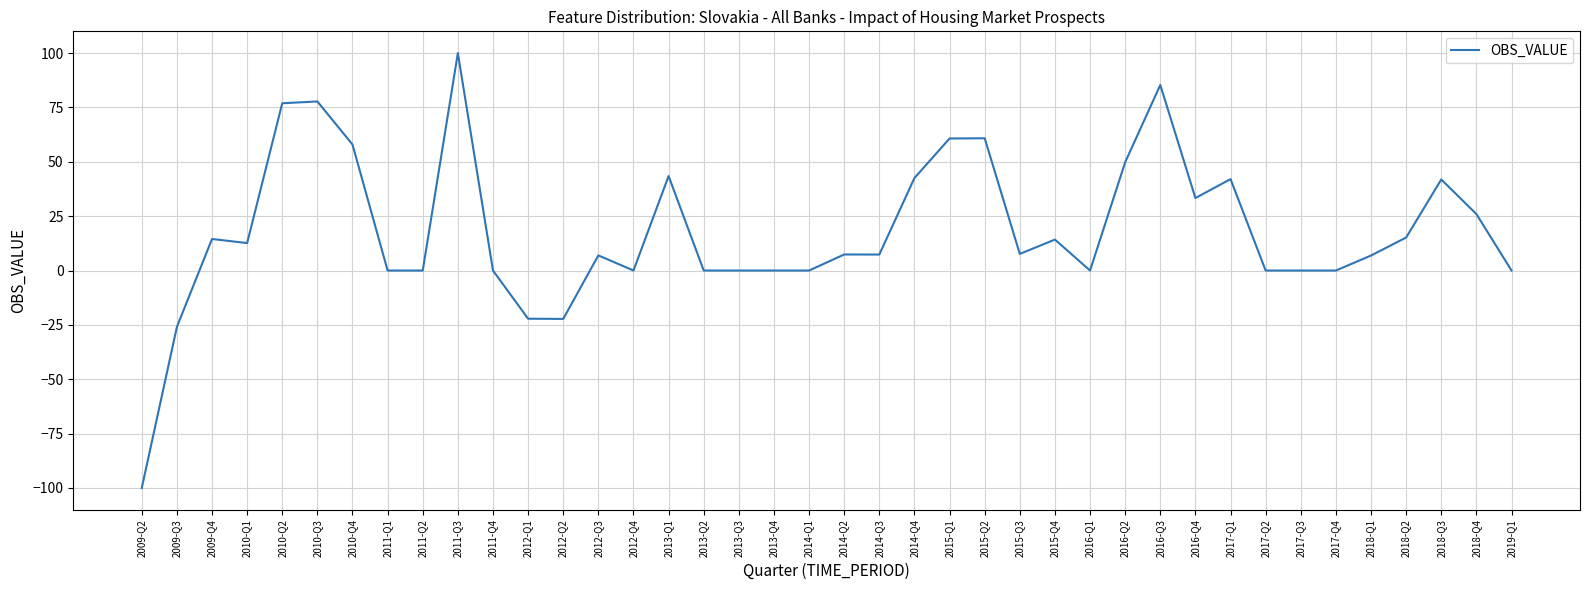

What is the difference between the values at 2010-Q3 and 2016-Q2?

27.9